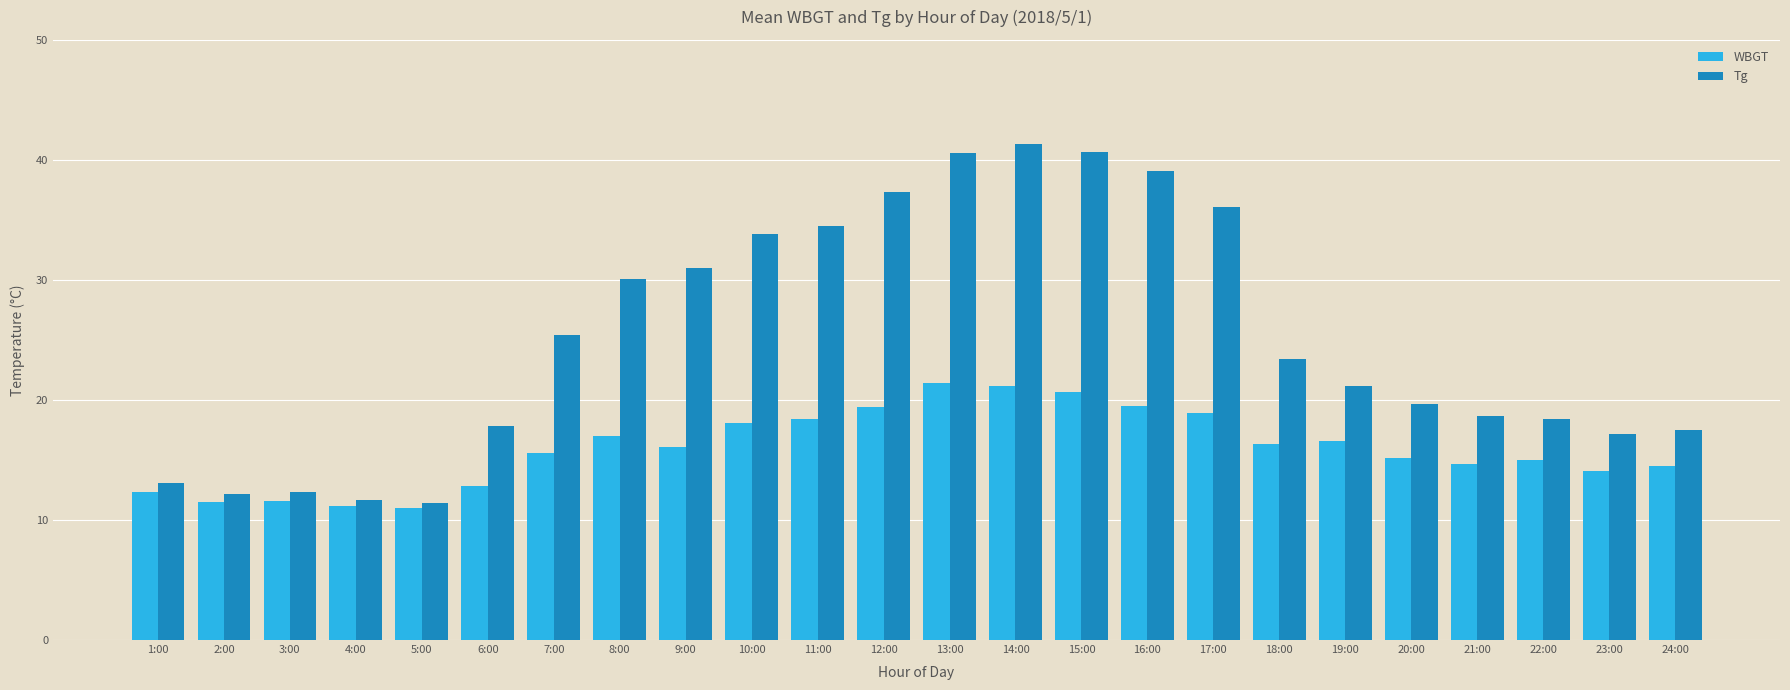

The WBGT series shows 37.2 at 14:00. True or false?

False